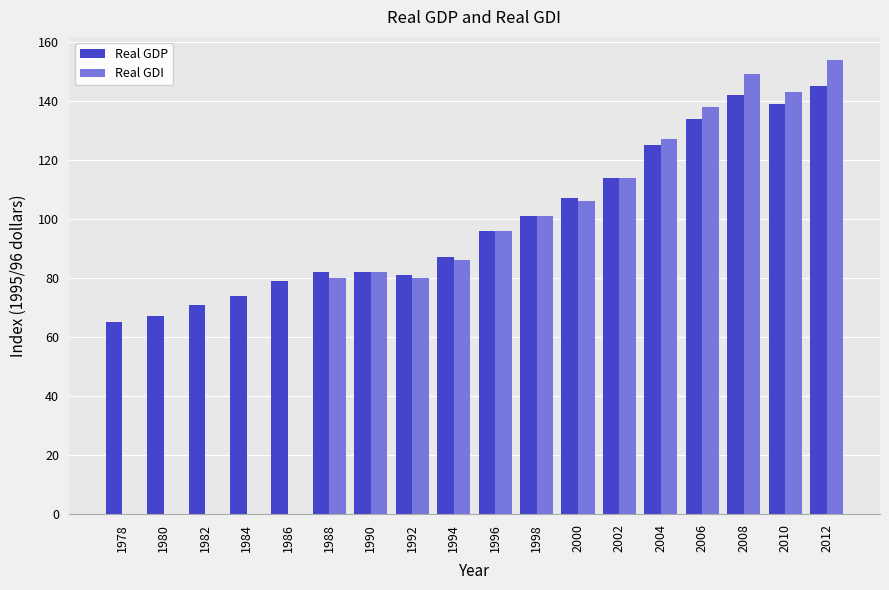

Read the Real GDI value at 2010.

143